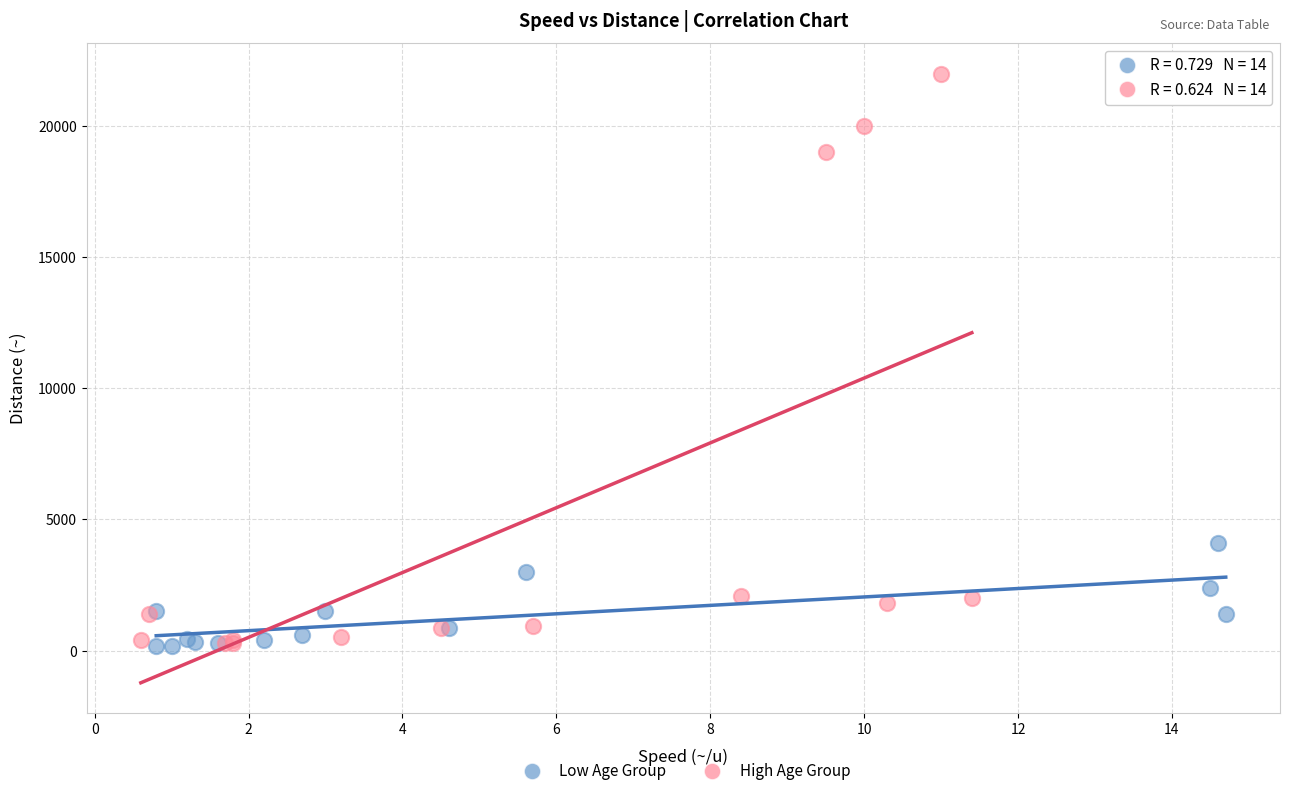

Which series reaches the maximum Y coordinate?

High Age Group